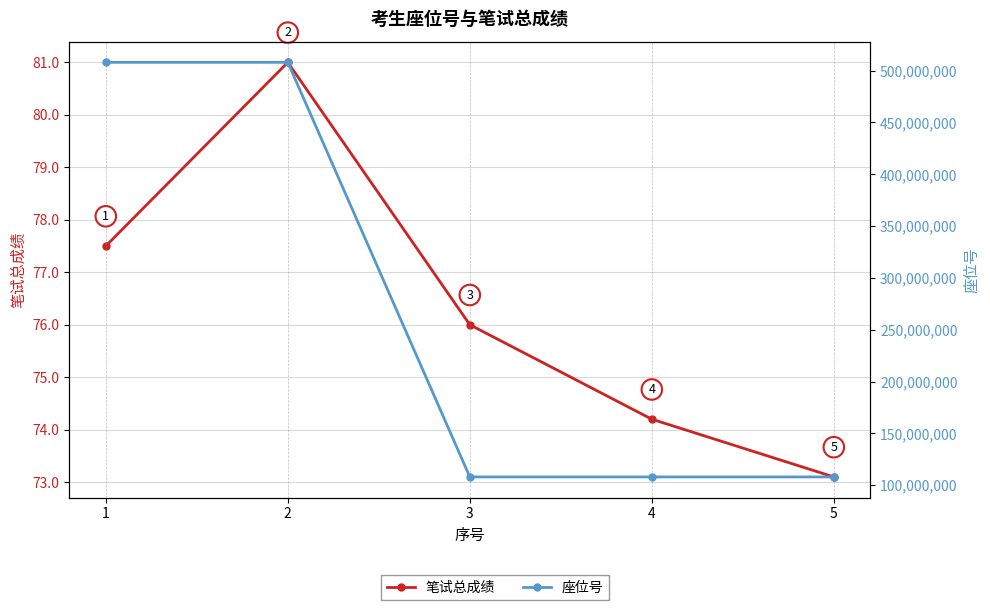

The 笔试总成绩 series shows 127.5 at 5. True or false?

False